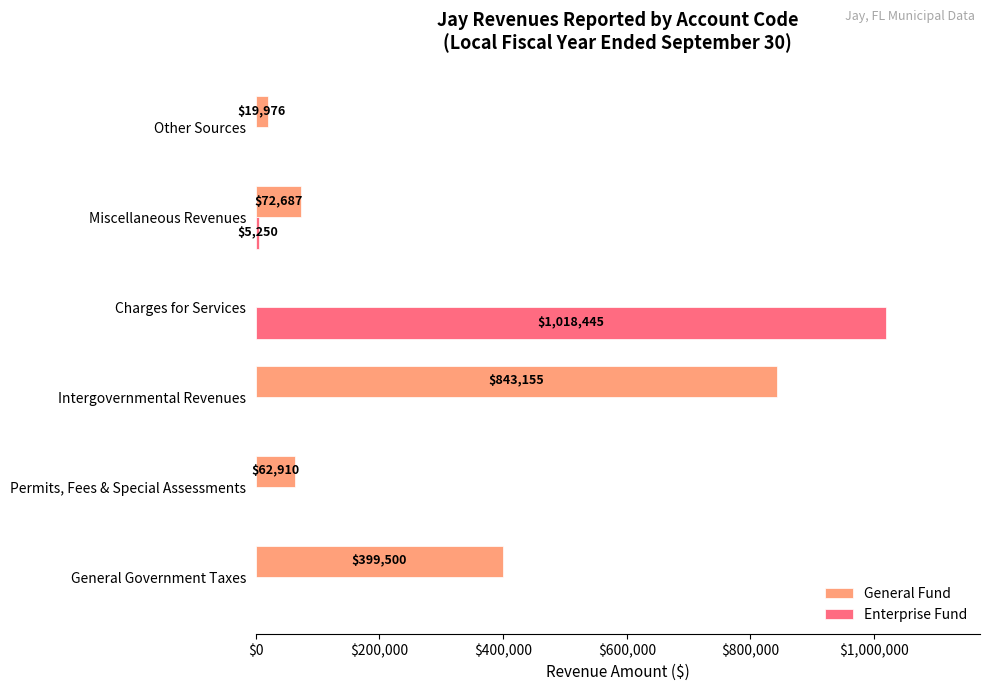

What are all the series names shown in the legend?

General Fund, Enterprise Fund